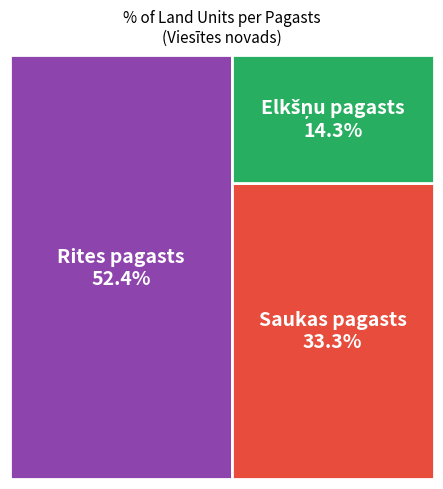

Which category has the smallest portion of the pie?

Elkšņu pagasts